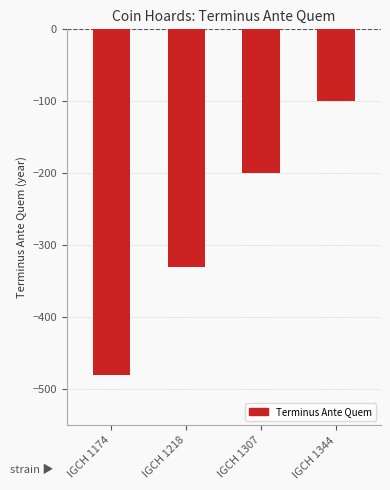

What is the difference between the values at IGCH 1307 and IGCH 1218?

130